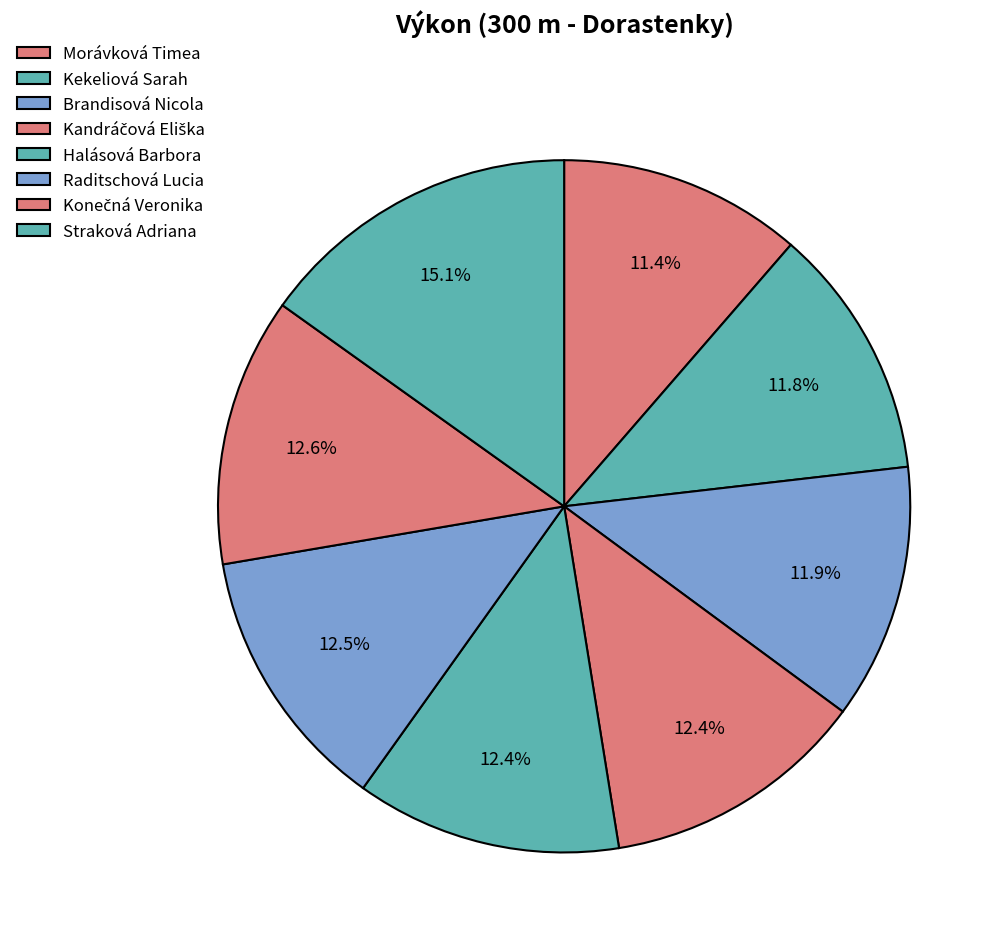

How many slices are in this pie chart?

8